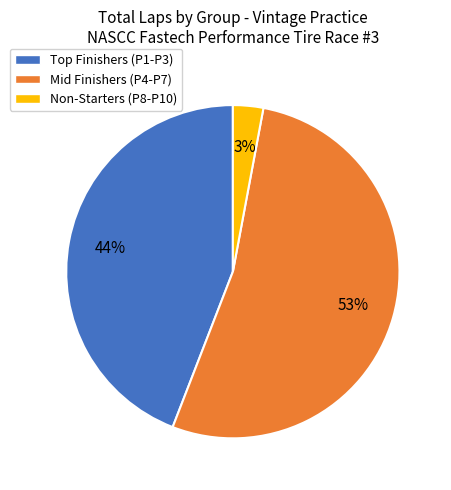

To the nearest percent, what portion does Mid Finishers (P4-P7) represent?

53%